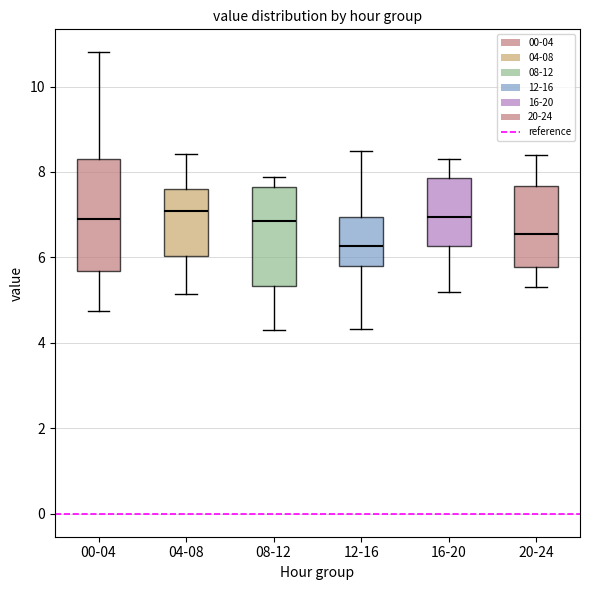

Comparing the boxes themselves (not the whiskers), which one is the tallest?

00-04